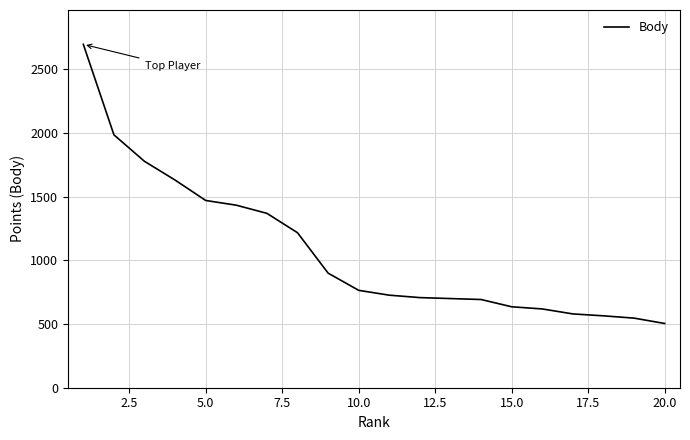

What is the maximum value shown in the chart?

2694